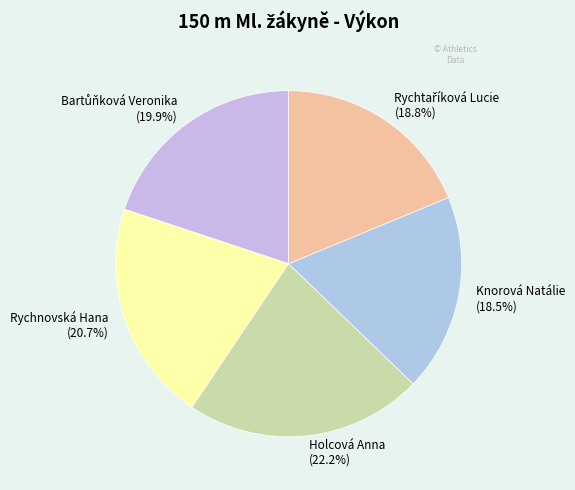

What is the largest slice in the pie chart?

Holcová Anna